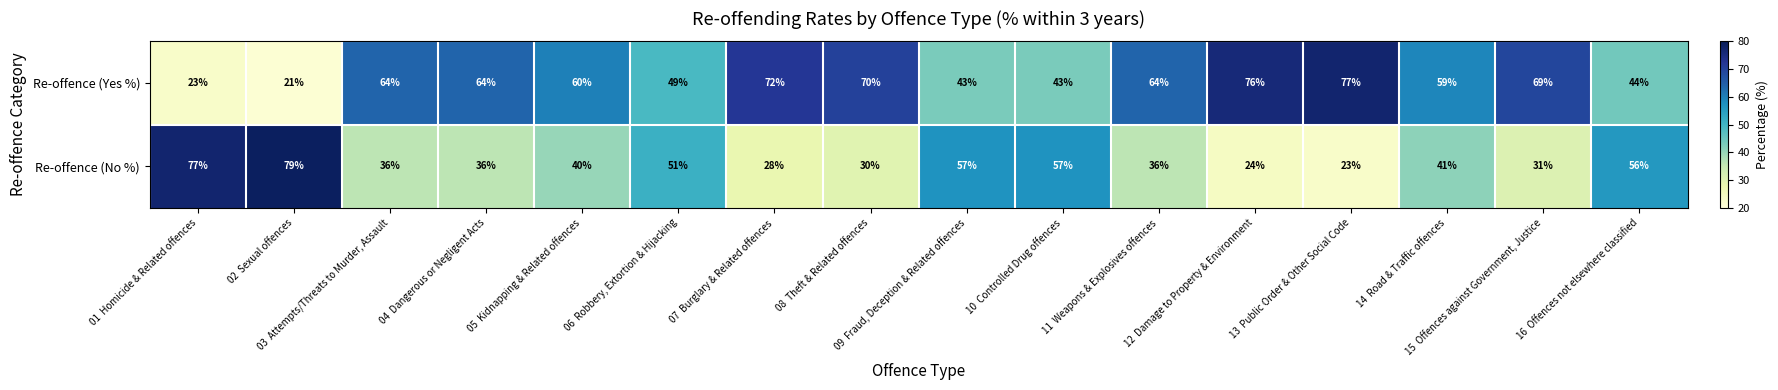

What is the minimum value shown in the chart?

21